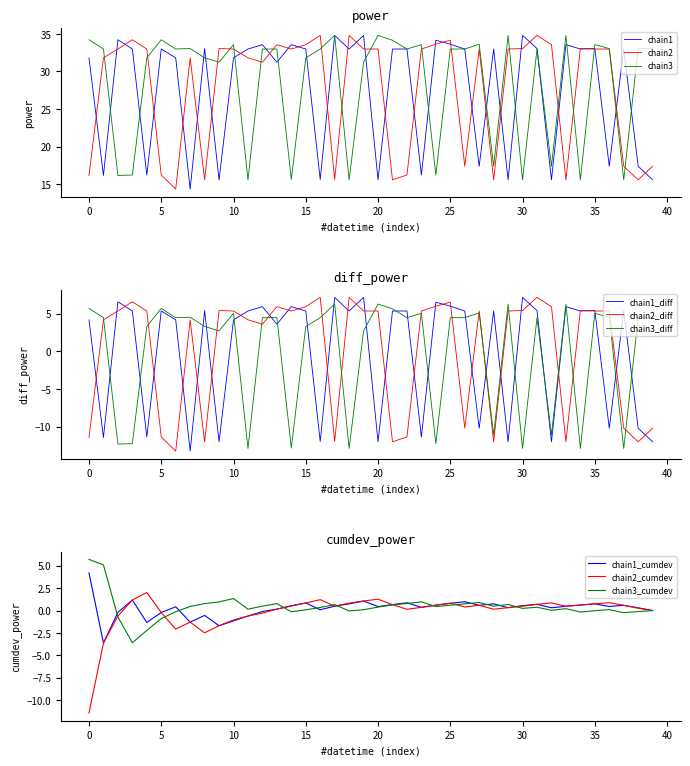

True or false: chain3 has more than 2 interior local peaks.

True